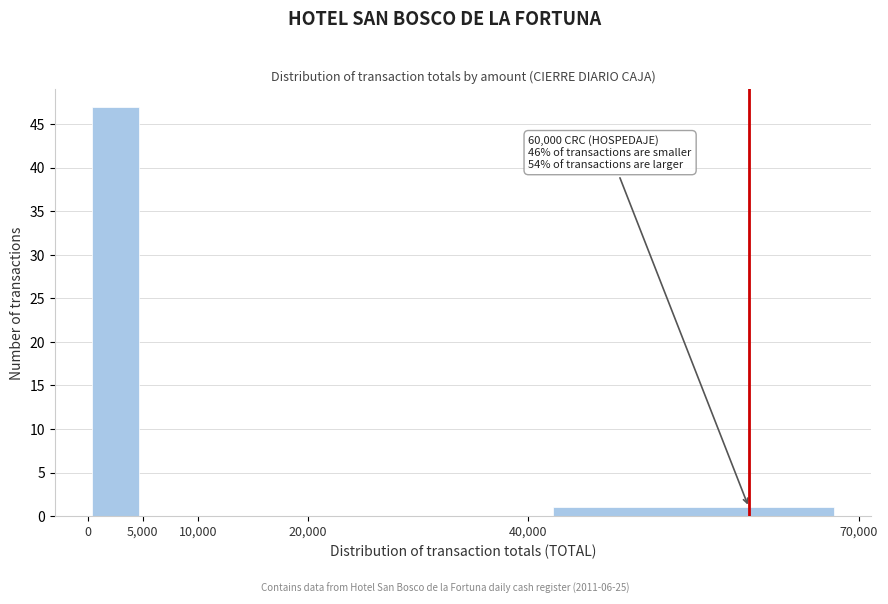

Over which range of the x-axis is the bar tallest?

0 to 5,000